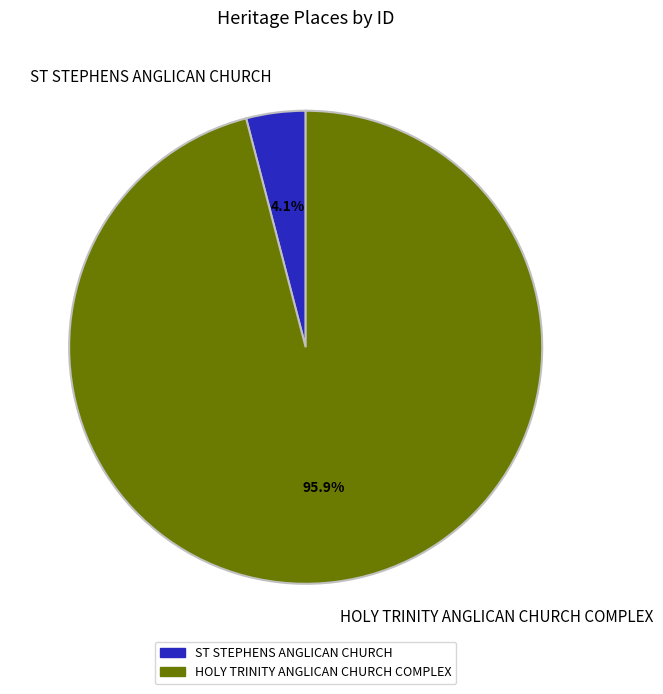

To the nearest percent, what is the difference between the largest and smallest slice percentages?

92%